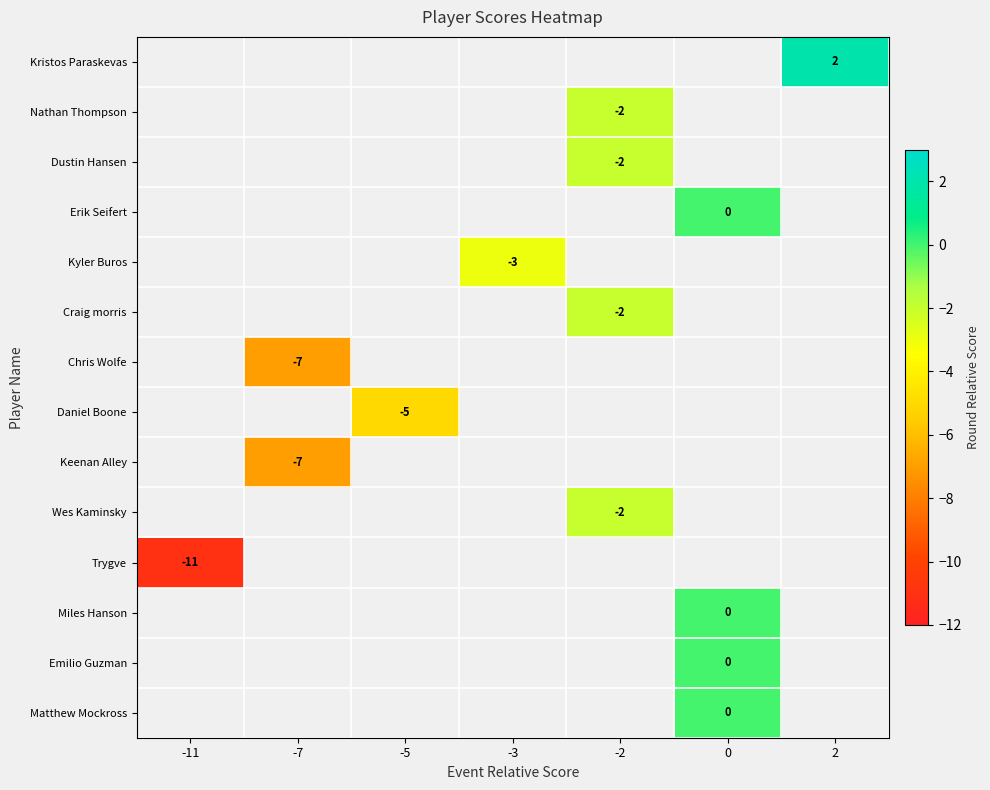

Between -7 and -2, which is larger?

-2